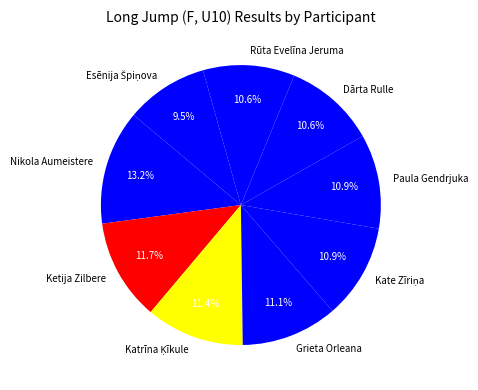

Does any single category account for the majority?

No